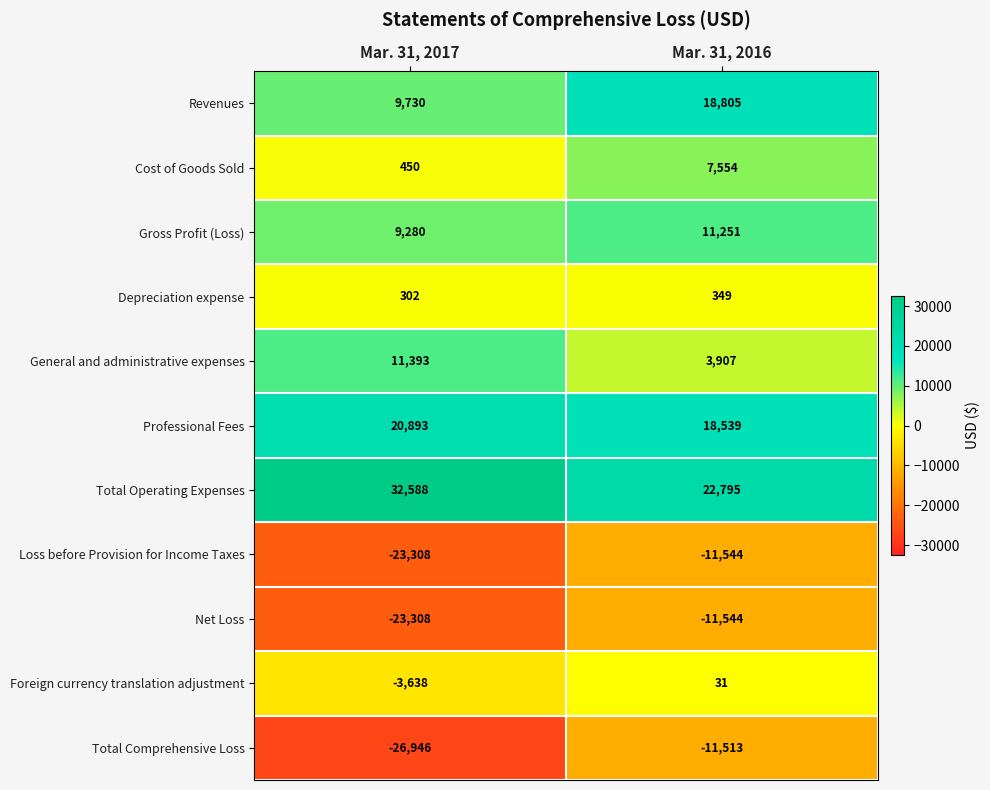

True or false: Cost of Goods Sold has a value of 9916 at Mar. 31, 2016.

False